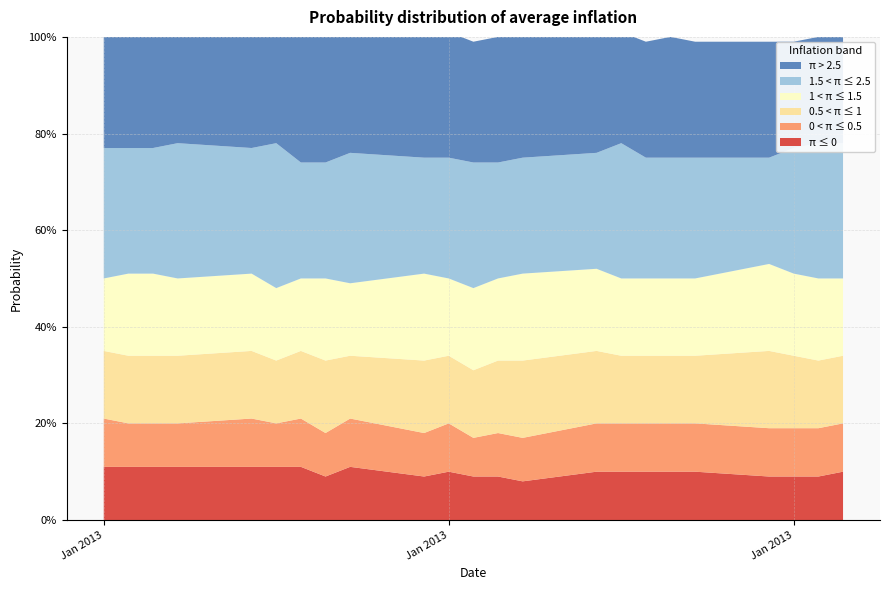

Reading left to right, extract all data points from this chart.

π ≤ 0: 0.1	0.1	0.1	0.1	0.1	0.1	0.1	0.1	0.1	0.1	0.1	0.1	0.1	0.1	0.1	0.1	0.1	0.1	0.1	0.1	0.1	0.1	0.1
0 < π ≤ 0.5: 0.1	0.1	0.1	0.1	0.1	0.1	0.1	0.1	0.1	0.1	0.1	0.1	0.1	0.1	0.1	0.1	0.1	0.1	0.1	0.1	0.1	0.1	0.1
0.5 < π ≤ 1: 0.1	0.1	0.1	0.1	0.1	0.1	0.1	0.1	0.1	0.1	0.1	0.1	0.1	0.2	0.1	0.1	0.1	0.1	0.1	0.2	0.1	0.1	0.1
1 < π ≤ 1.5: 0.1	0.2	0.2	0.2	0.2	0.1	0.1	0.2	0.1	0.2	0.2	0.2	0.2	0.2	0.2	0.2	0.2	0.2	0.2	0.2	0.2	0.2	0.2
1.5 < π ≤ 2.5: 0.3	0.3	0.3	0.3	0.3	0.3	0.2	0.2	0.3	0.2	0.2	0.3	0.2	0.2	0.2	0.3	0.2	0.2	0.2	0.2	0.3	0.3	0.3
π > 2.5: 0.2	0.2	0.2	0.2	0.2	0.2	0.3	0.3	0.2	0.2	0.3	0.2	0.3	0.2	0.2	0.2	0.2	0.2	0.2	0.2	0.2	0.2	0.2